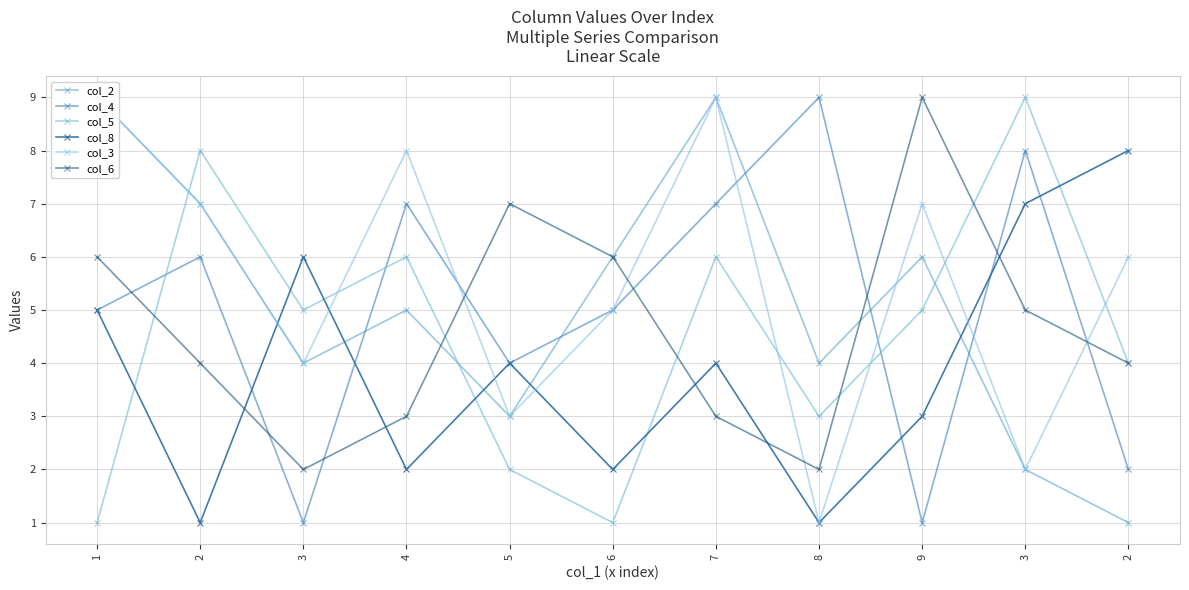

At which category does col_8 reach its first local peak?

3